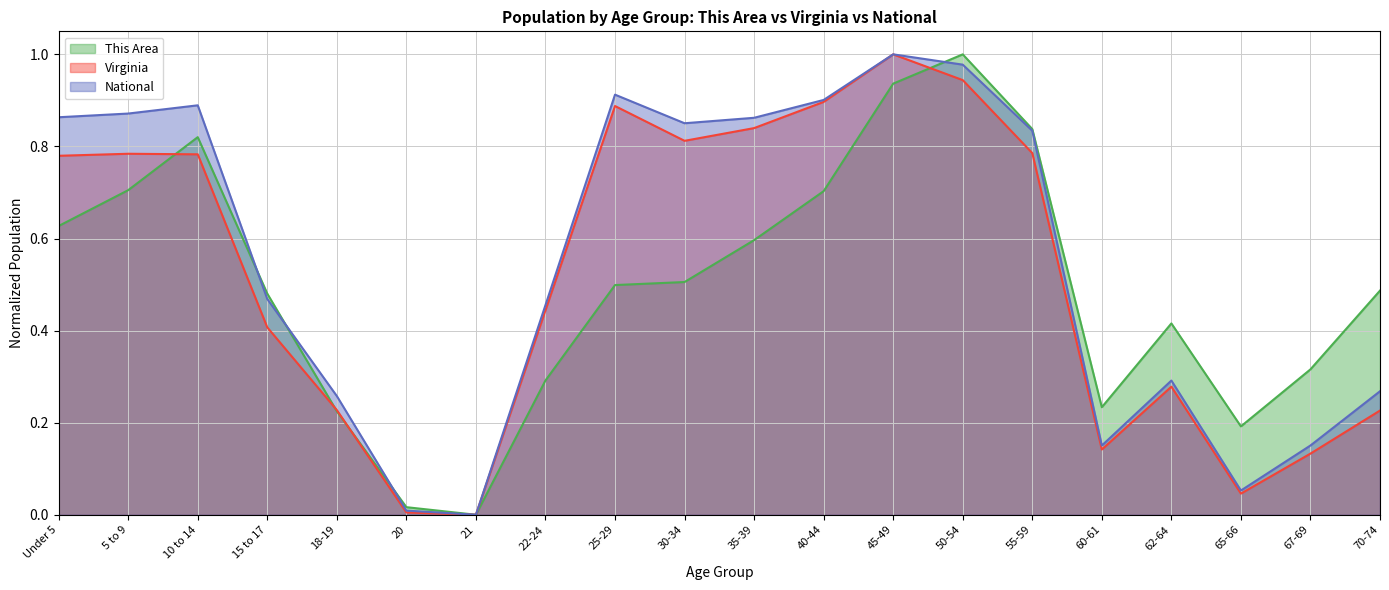

How many interior local valleys does the Virginia series have?

4